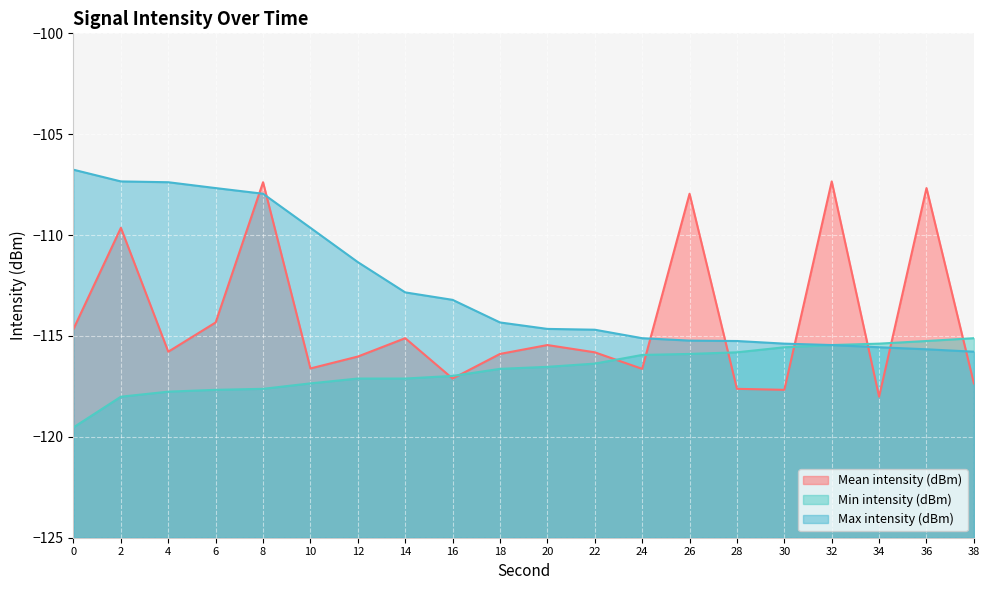

What is the sum of the Max intensity (dBm) values at 16 and 12?

-224.6